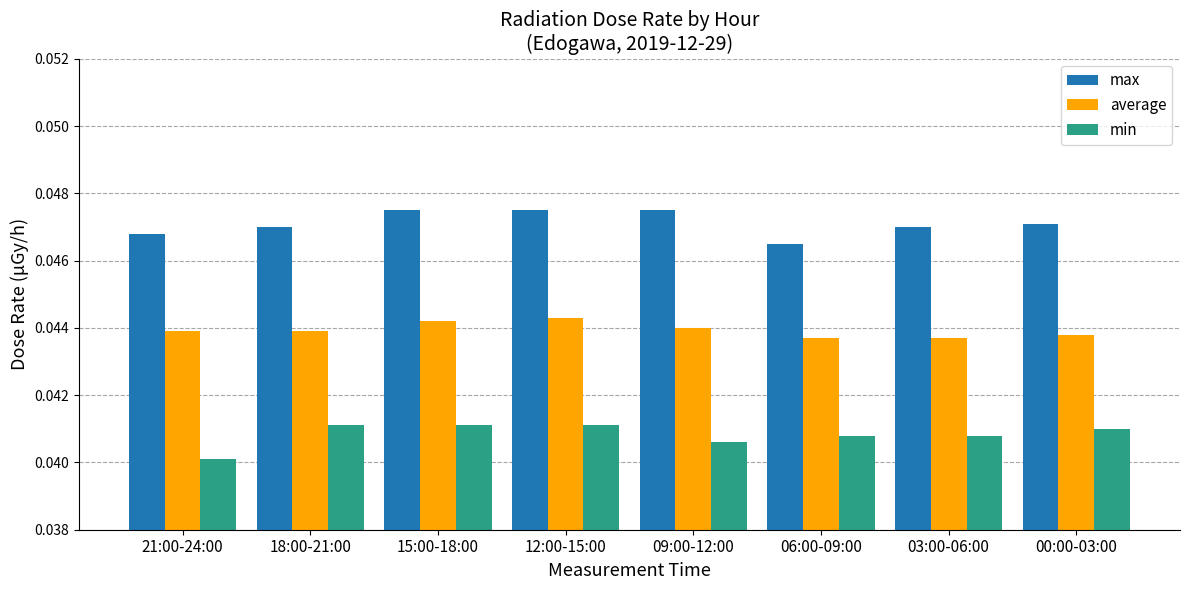

What is the total value across all series at 06:00-09:00?

0.1